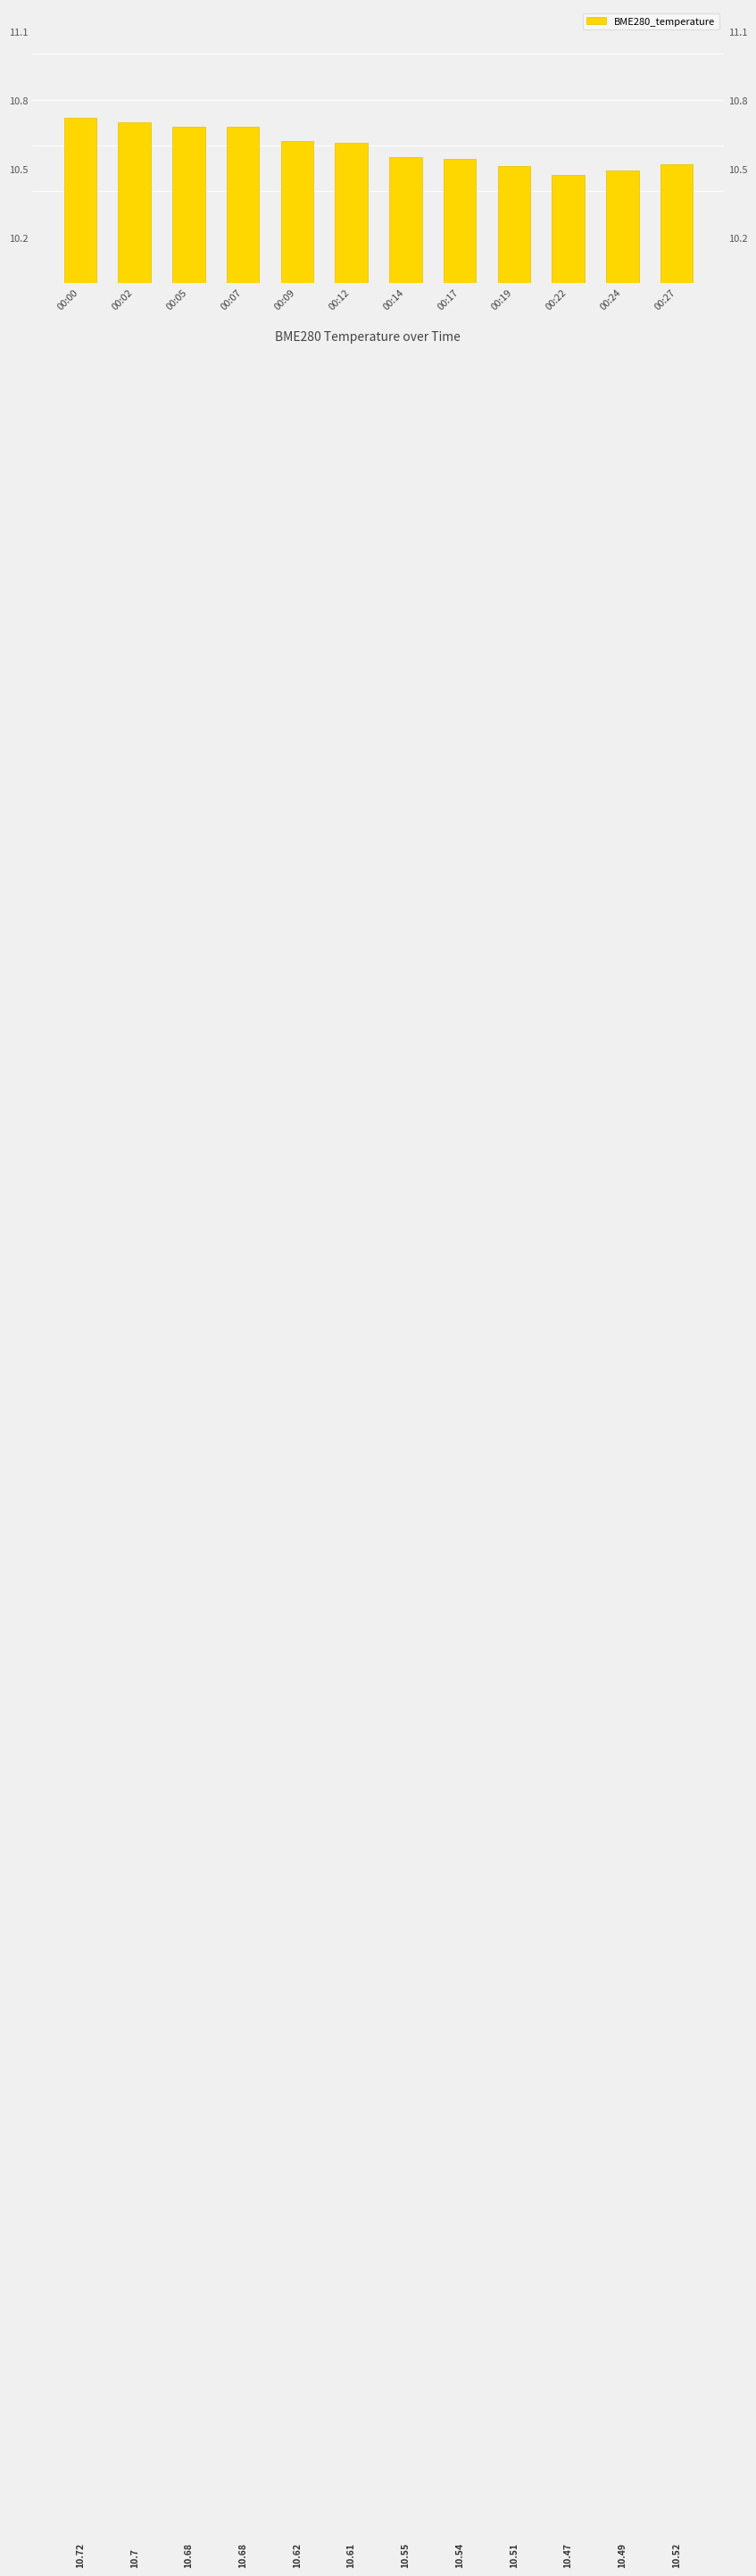

What is the ratio of the value at 00:07 to the value at 00:09?

1.0